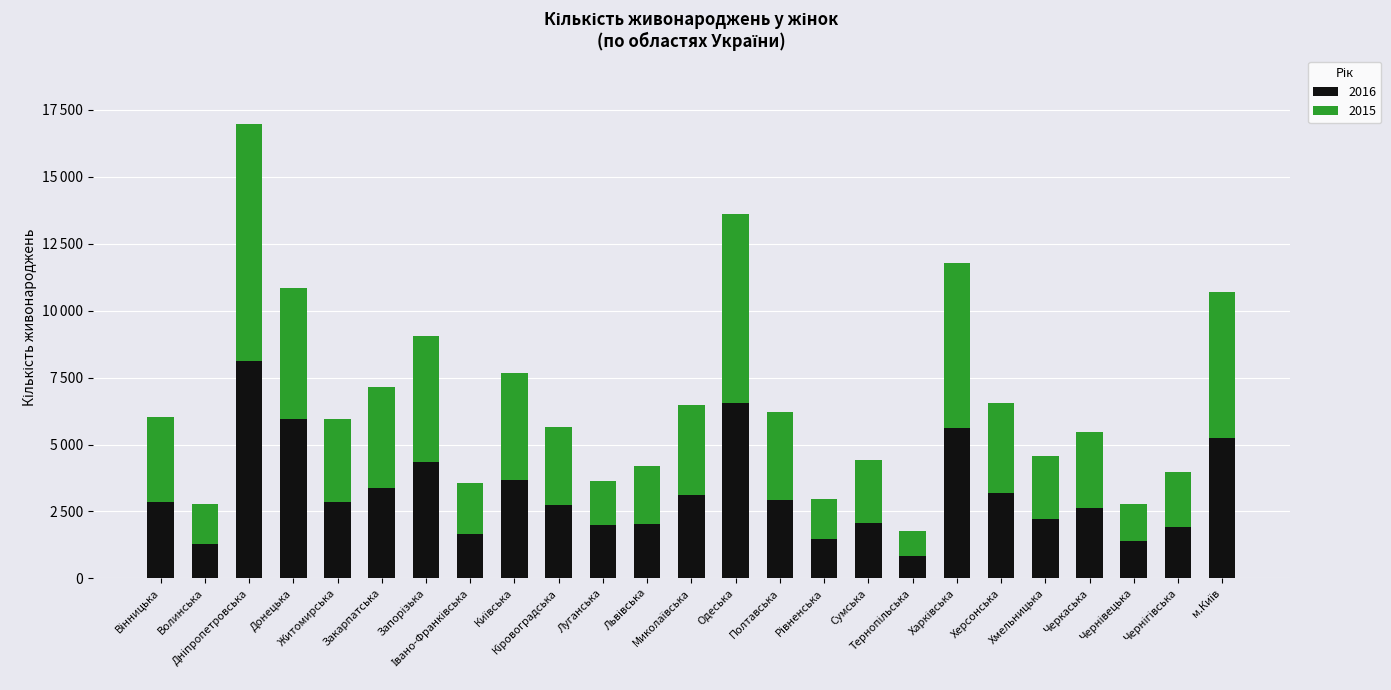

Does the chart contain stacked bars?

Yes